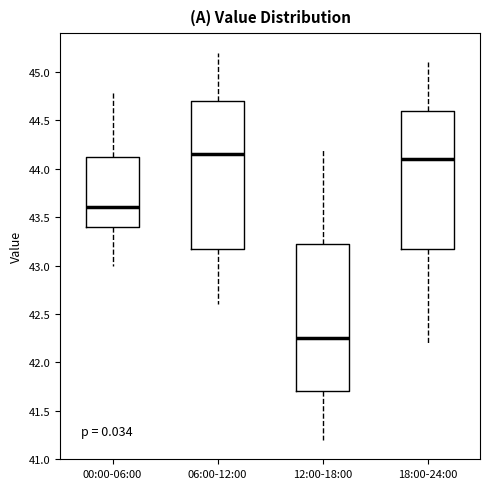

Reading left to right, read every box against the y-axis: the position of its median line, the range the box covers, and the ends of its whiskers. The values are not printed on the chart, so give them approximately, as read against the axis.

00:00-06:00: median 43.60, box 43.40 to 44.15, whiskers 43.00 to 44.80
06:00-12:00: median 44.15, box 43.20 to 44.70, whiskers 42.60 to 45.20
12:00-18:00: median 42.25, box 41.70 to 43.25, whiskers 41.20 to 44.20
18:00-24:00: median 44.10, box 43.20 to 44.60, whiskers 42.20 to 45.10